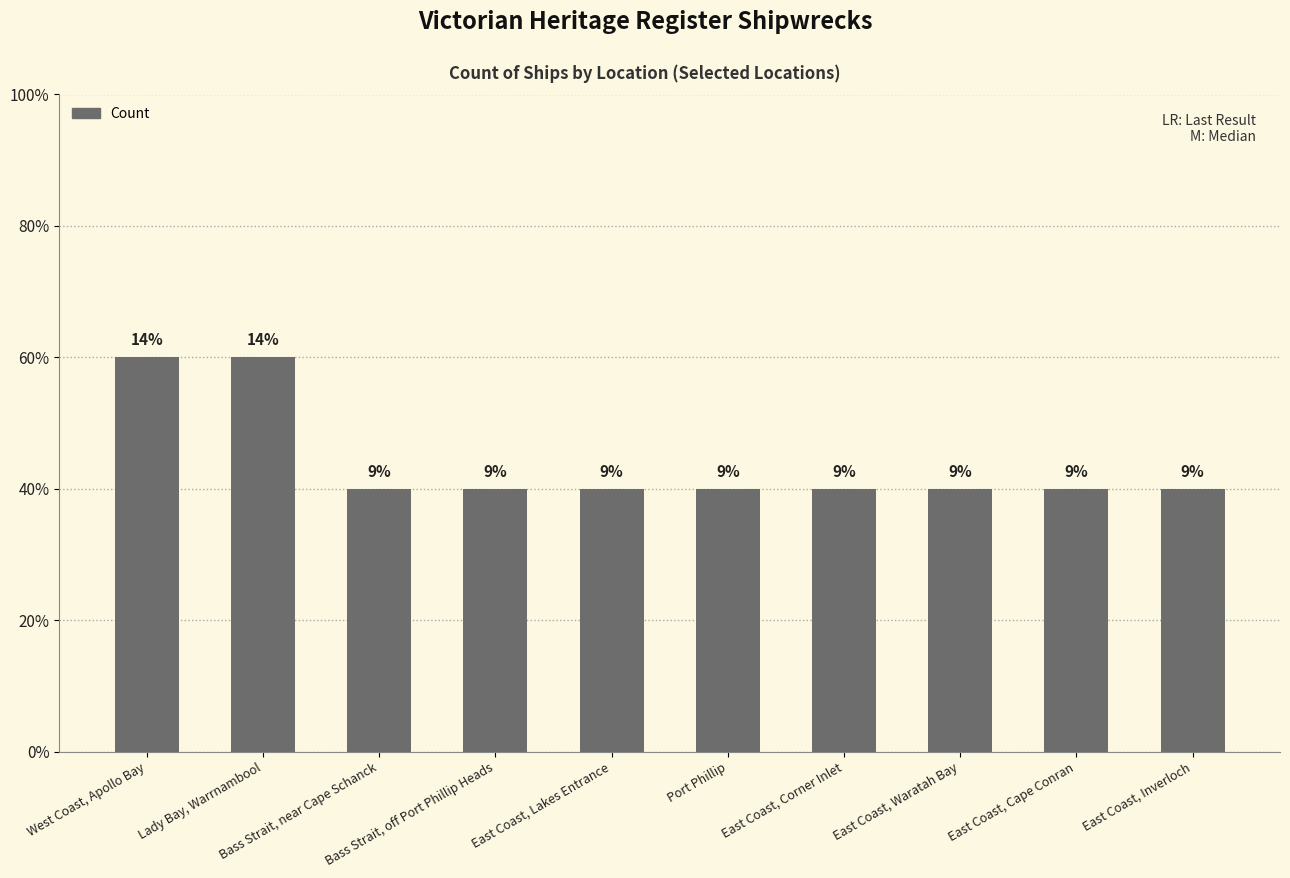

Which category has the highest value across all series?

West Coast, Apollo Bay